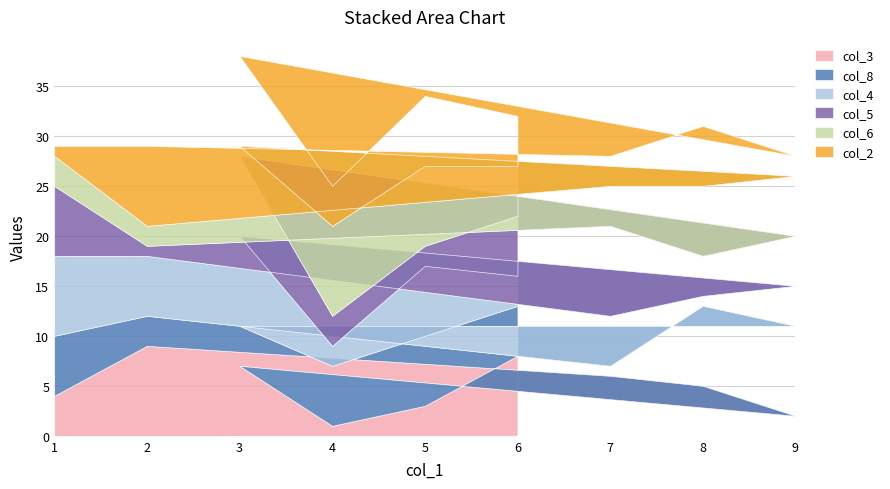

Is the value of col_3 at 2 greater than the value of col_2 at 5?

Yes